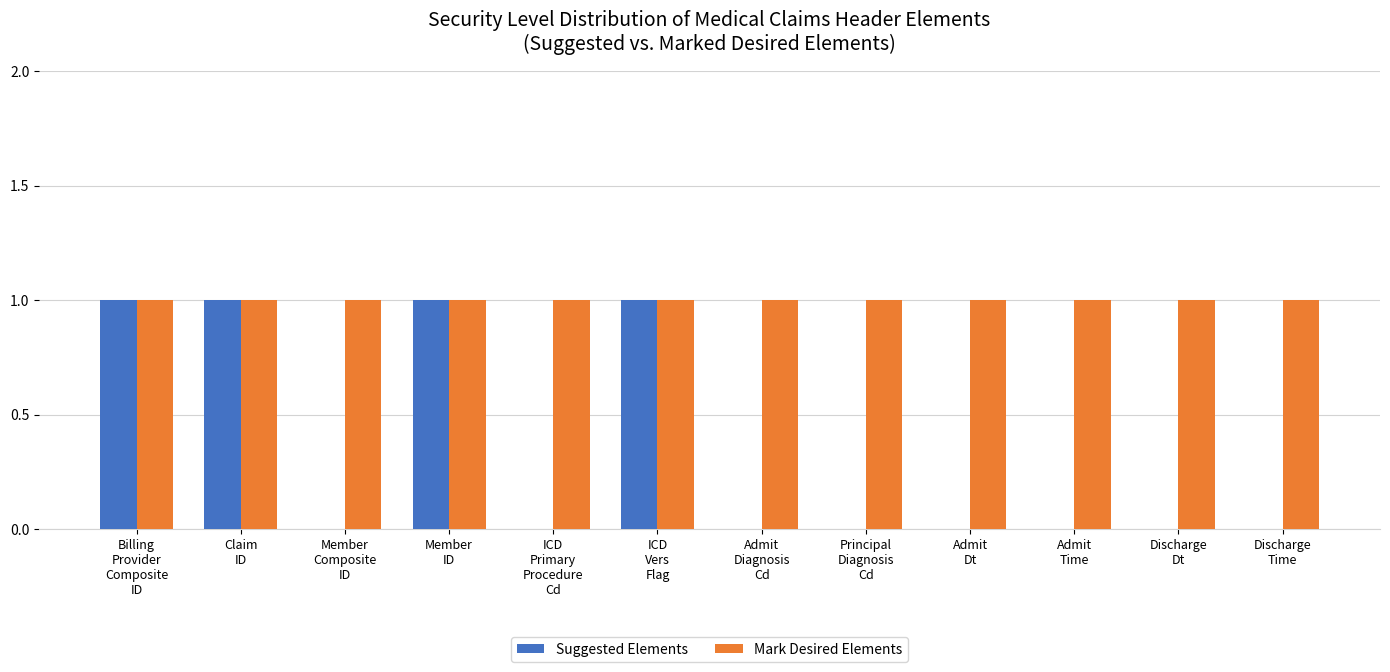

What value does the Mark Desired Elements series have at Admit
Time?

1